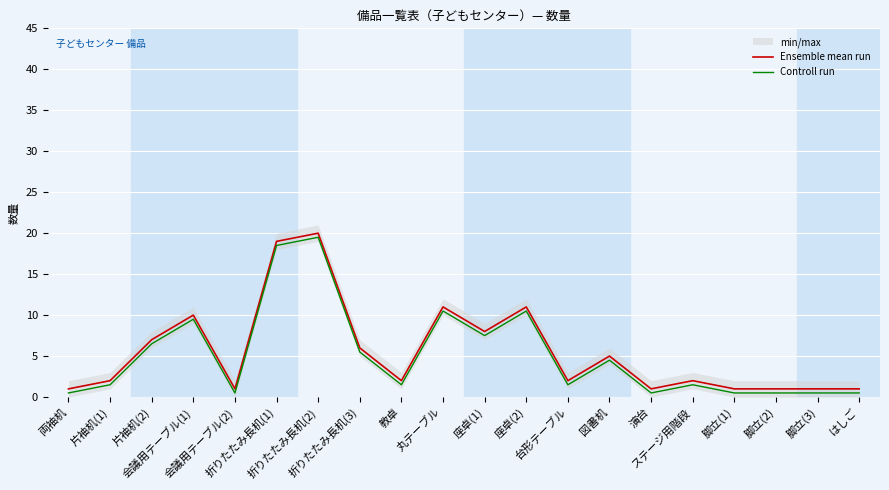

True or false: Controll run and Ensemble mean run cross at least once.

False